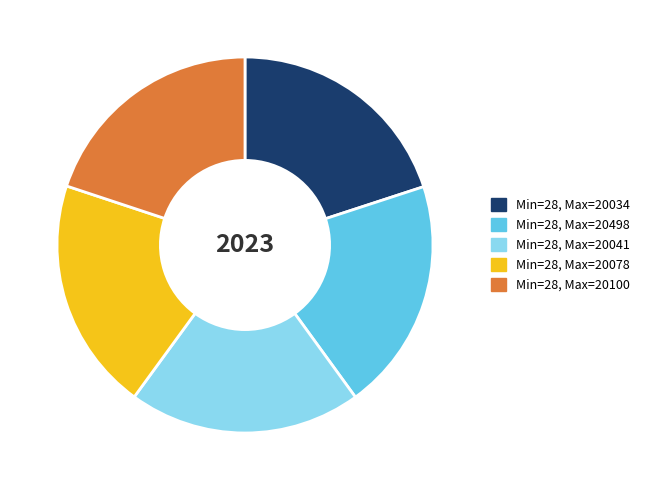

How many segments does this pie chart have?

5